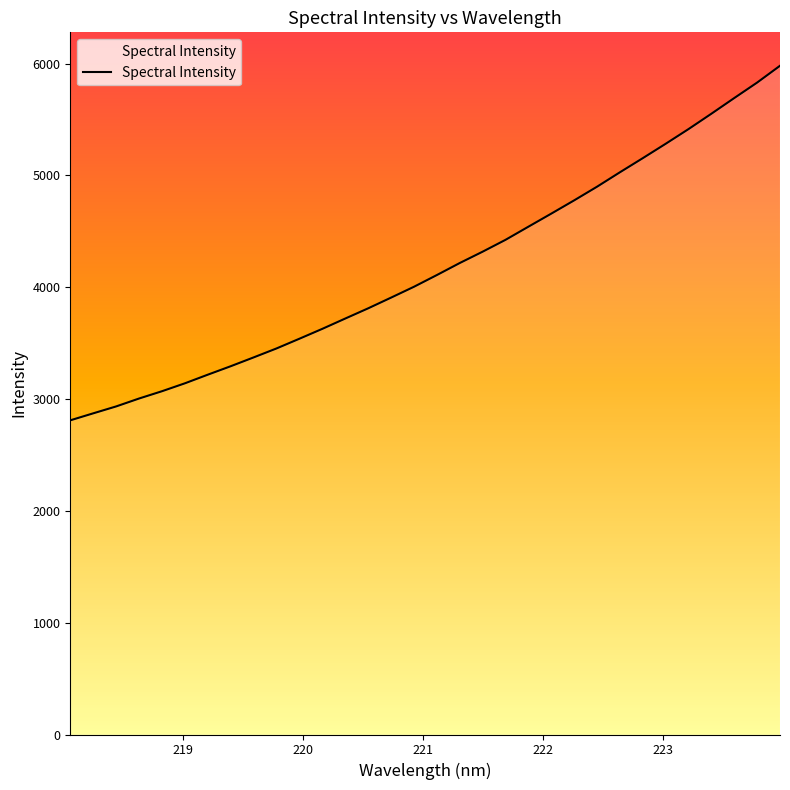

What is the greatest value displayed?

5980.6